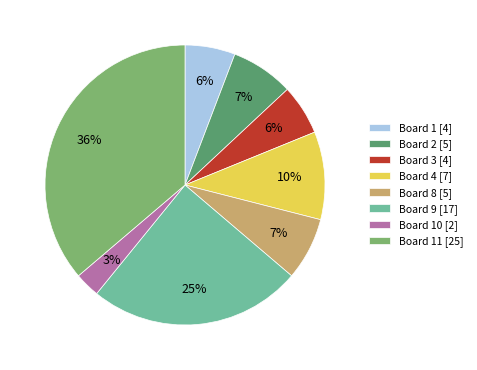

Which has a higher value, Board 3 [4] or Board 2 [5]?

Board 2 [5]